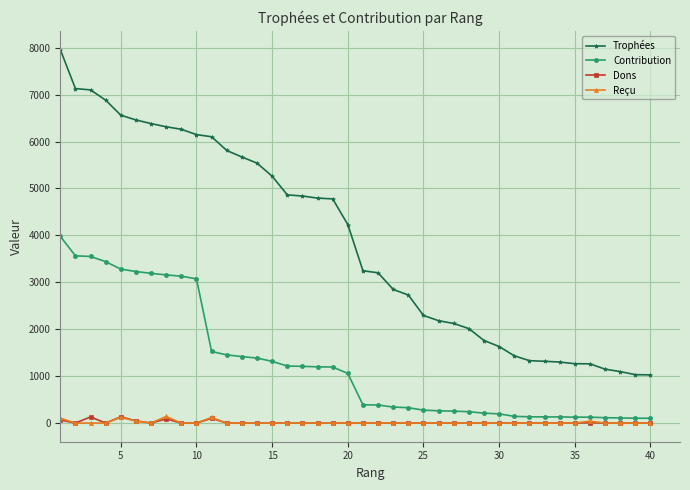

Which series has the largest total across all categories?

Trophées